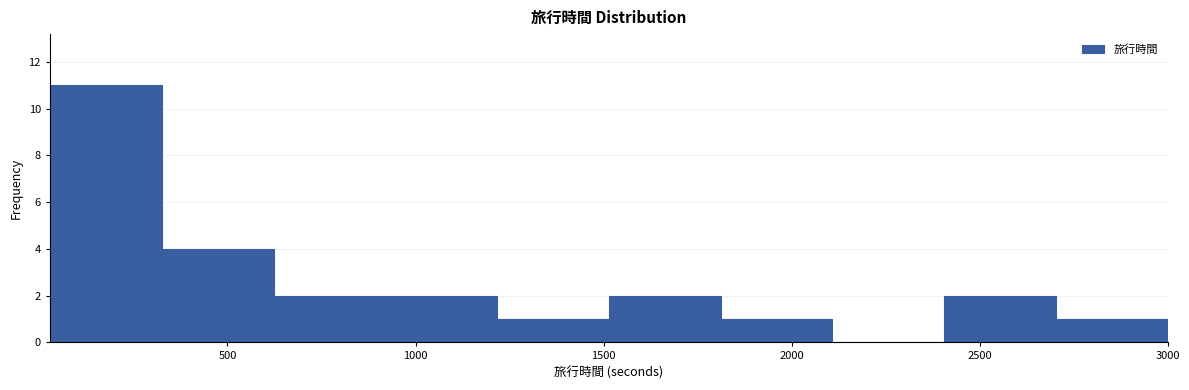

Reading left to right, transcribe this chart: for each bar, give the range it covers on the x-axis and its height. Neither the bar edges nor the heights are printed on the chart, so give them approximately, as read against the axes.

50 to 350: 11
350 to 600: 4
600 to 900: 2
900 to 1200: 2
1200 to 1500: 1
1500 to 1800: 2
1800 to 2100: 1
2100 to 2400: 0
2400 to 2700: 2
2700 to 3000: 1